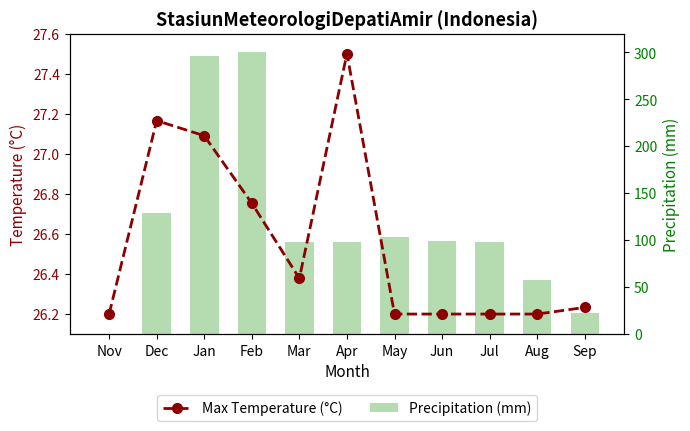

The Precipitation (mm) series shows 98.3 at Mar. True or false?

True